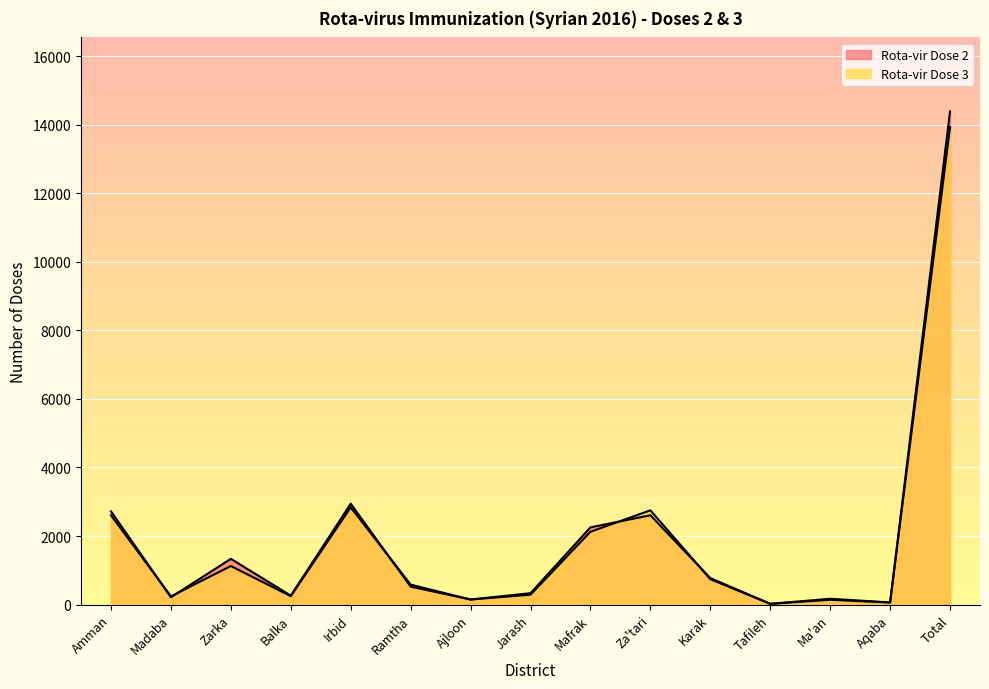

Reading left to right, extract all data points from this chart.

Rota-vir Dose 2: 2720	216	1336	264	2943	525	150	334	2254	2607	775	24	172	65	14385
Rota-vir Dose 3: 2607	241	1126	247	2837	584	149	290	2125	2750	743	24	141	61	13925